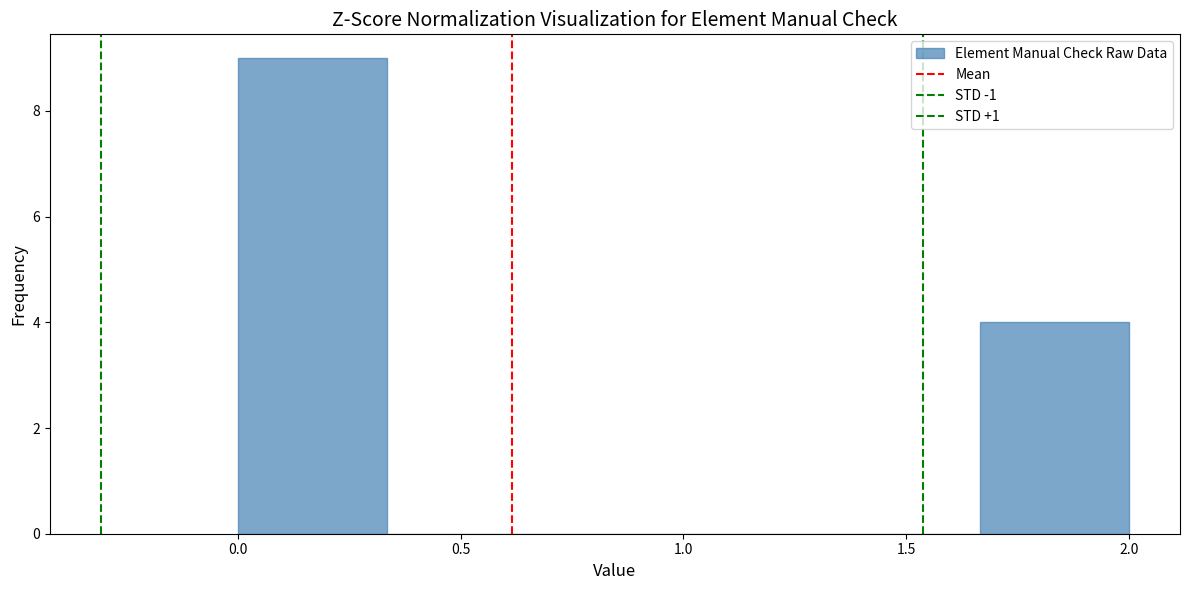

Reading left to right, list every bar in this chart as the range it spans on the x-axis followed by its height. Neither the bar edges nor the heights are printed on the chart, so give them approximately, as read against the axes.

0.00 to 0.35: 9
0.35 to 0.65: 0
0.65 to 1.00: 0
1.00 to 1.35: 0
1.35 to 1.65: 0
1.65 to 2.00: 4